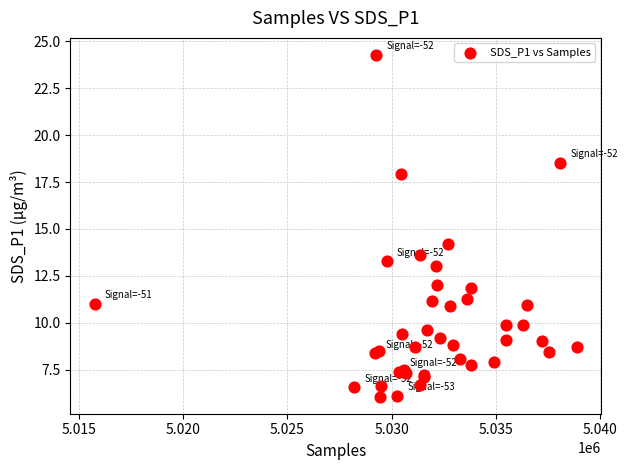

What Y value in the scatter plot is closest to 15?

14.2